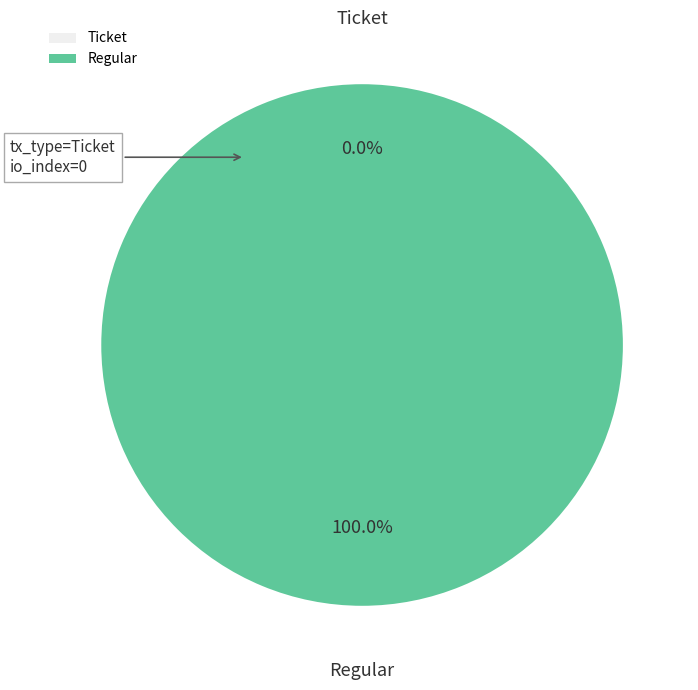

What is the largest slice in the pie chart?

Regular